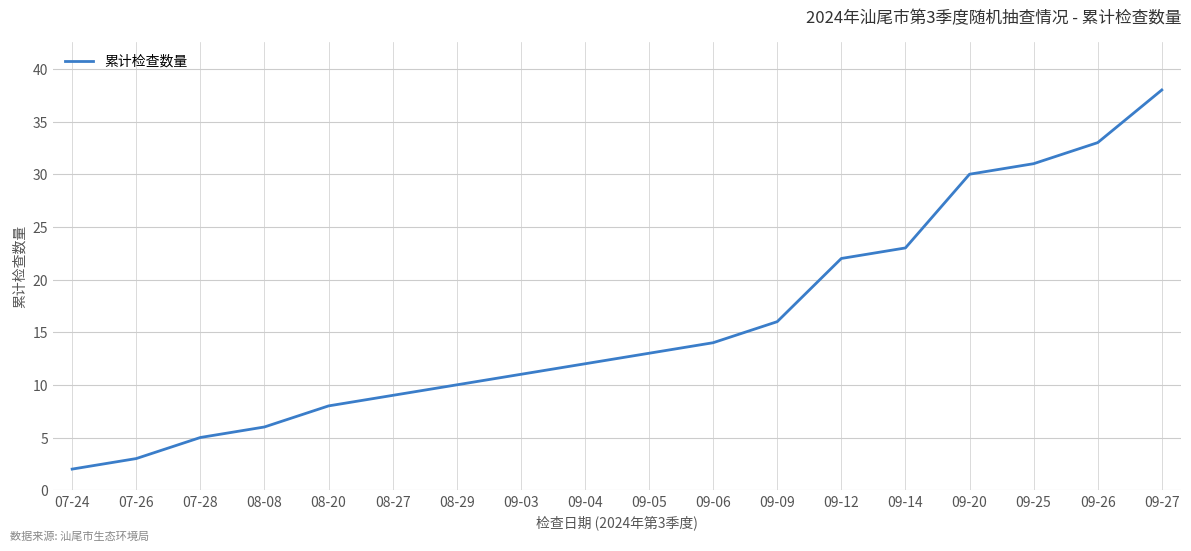

What is the change in value from 07-28 to 09-04?

+7